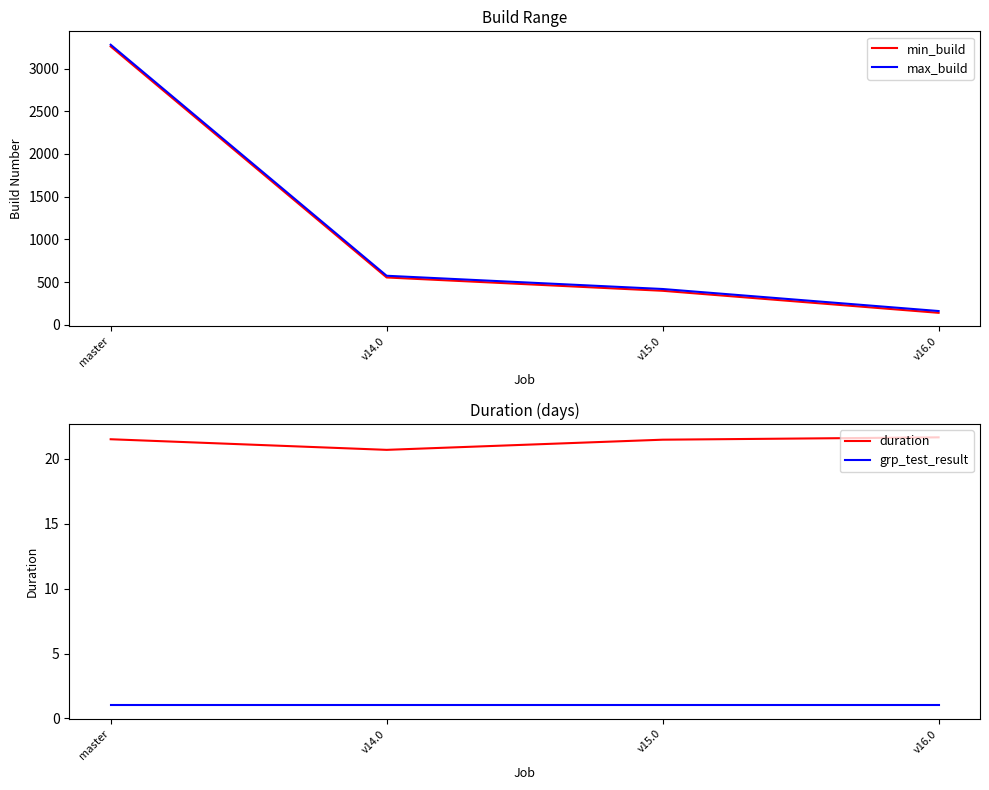

The duration series shows 14.0 at master. True or false?

False